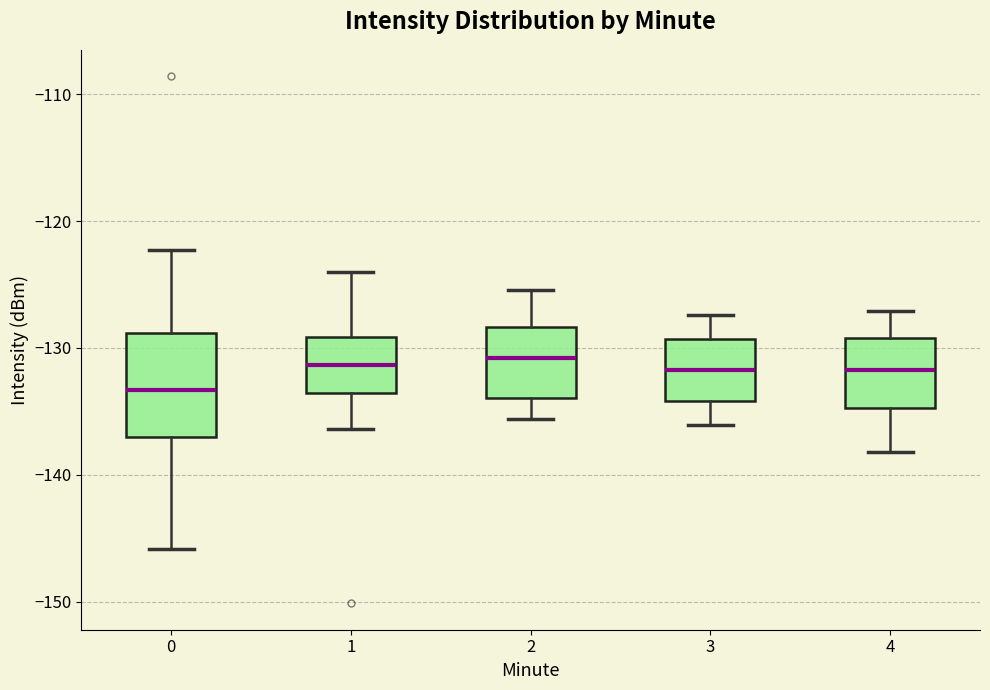

Which box has the lowest median line?

0